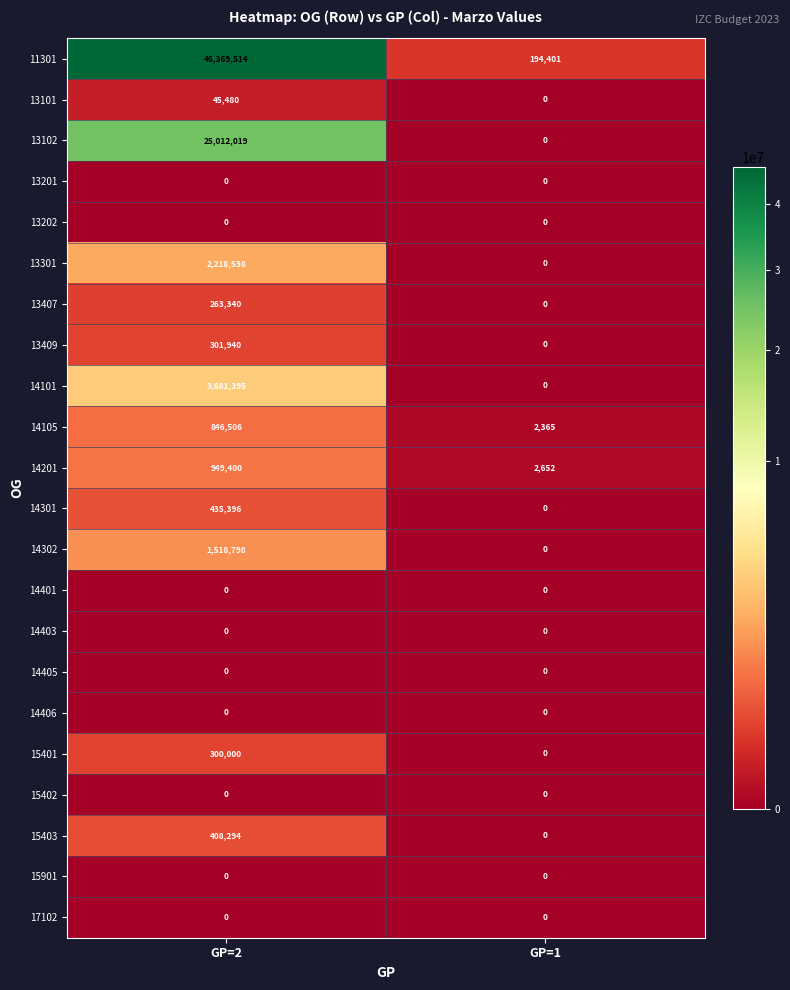

What is the total value across all series at GP=1?

199418